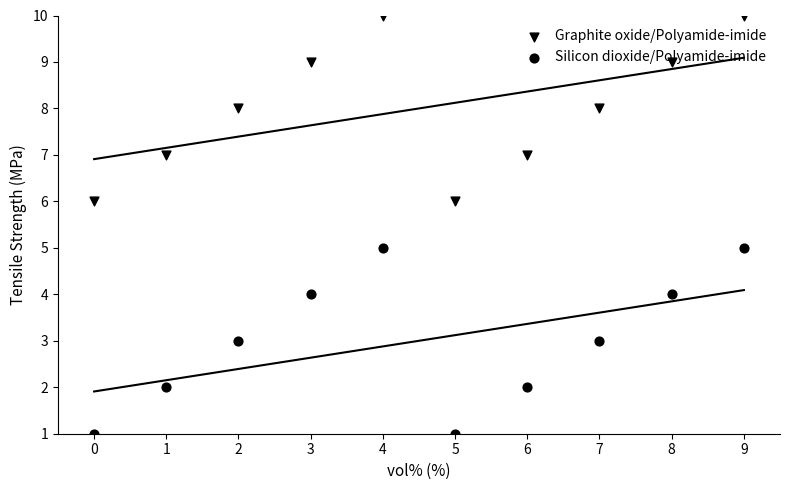

Which series contains the lowest Y value?

Silicon dioxide/Polyamide-imide